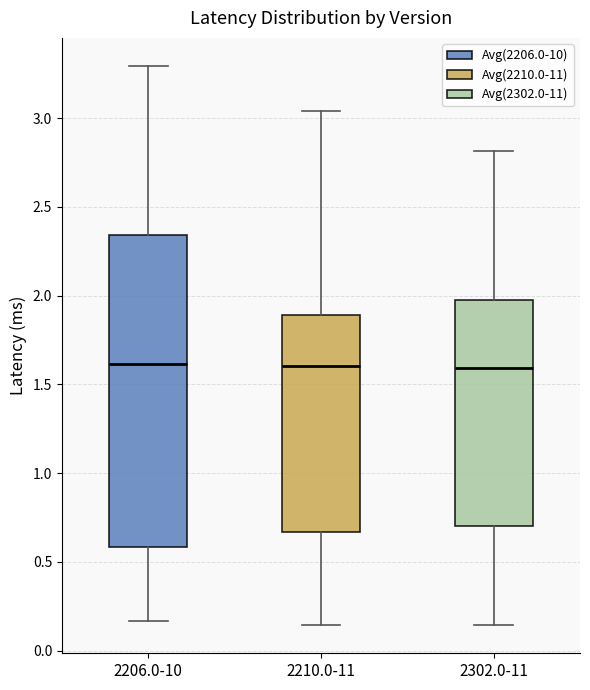

Reading left to right, read every box against the y-axis: the position of its median line, the range the box covers, and the ends of its whiskers. The values are not printed on the chart, so give them approximately, as read against the axis.

2206.0-10: median 1.60, box 0.60 to 2.35, whiskers 0.15 to 3.30
2210.0-11: median 1.60, box 0.65 to 1.90, whiskers 0.15 to 3.05
2302.0-11: median 1.60, box 0.70 to 2.00, whiskers 0.15 to 2.80